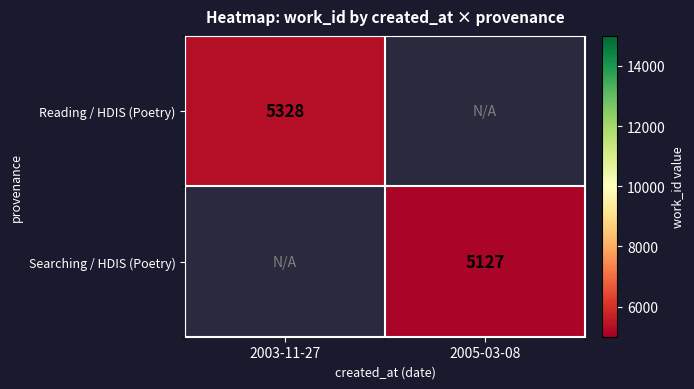

The Searching / HDIS (Poetry) series shows 5127 at 2005-03-08. True or false?

True